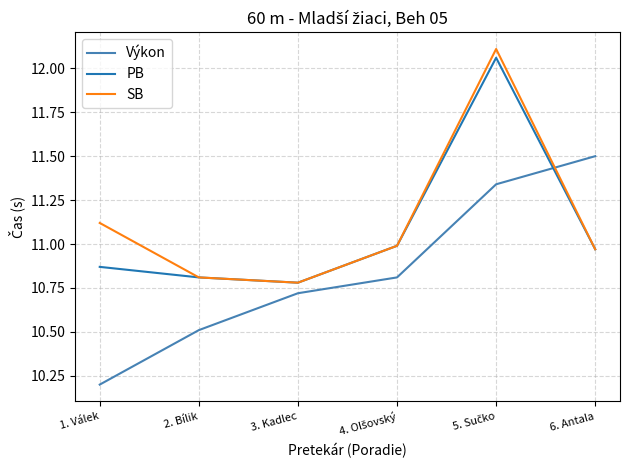

Which series ends up on top after the final intersection of SB and Výkon?

Výkon